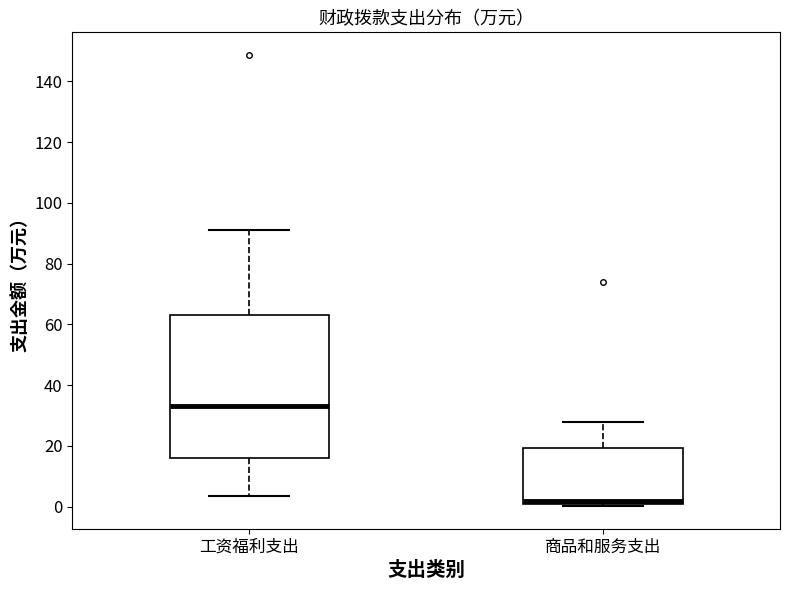

Which box's median line is the highest?

工资福利支出